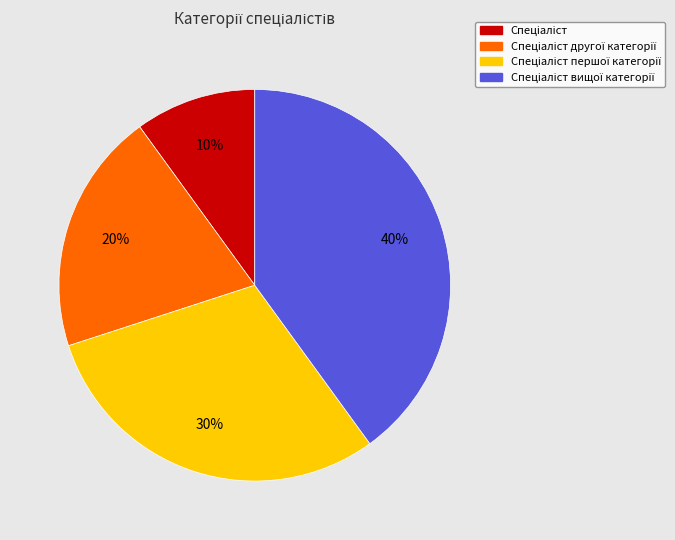

To the nearest percent, what is the difference between the largest and smallest slice percentages?

30%